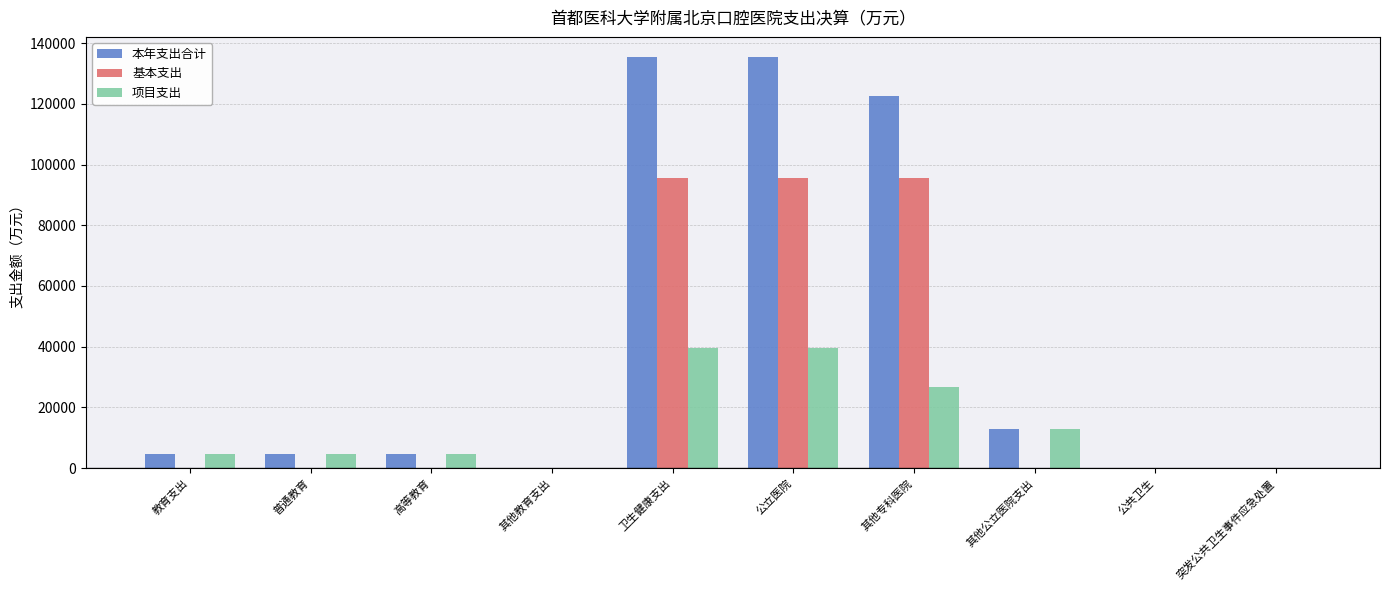

Is it true that 项目支出 equals 12734.3 at 其他公立医院支出?

True